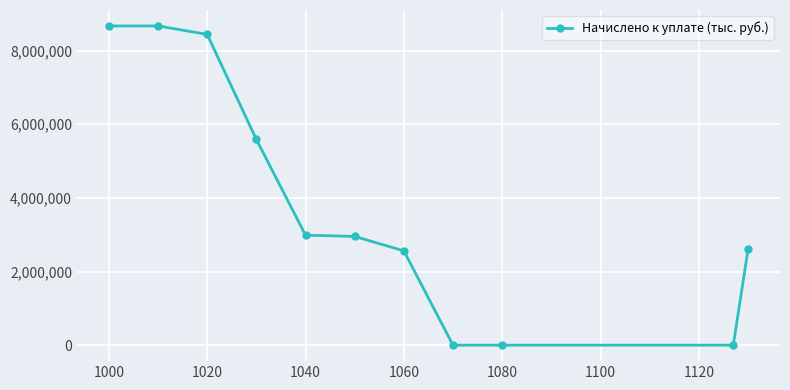

What is the greatest value displayed?

8666422